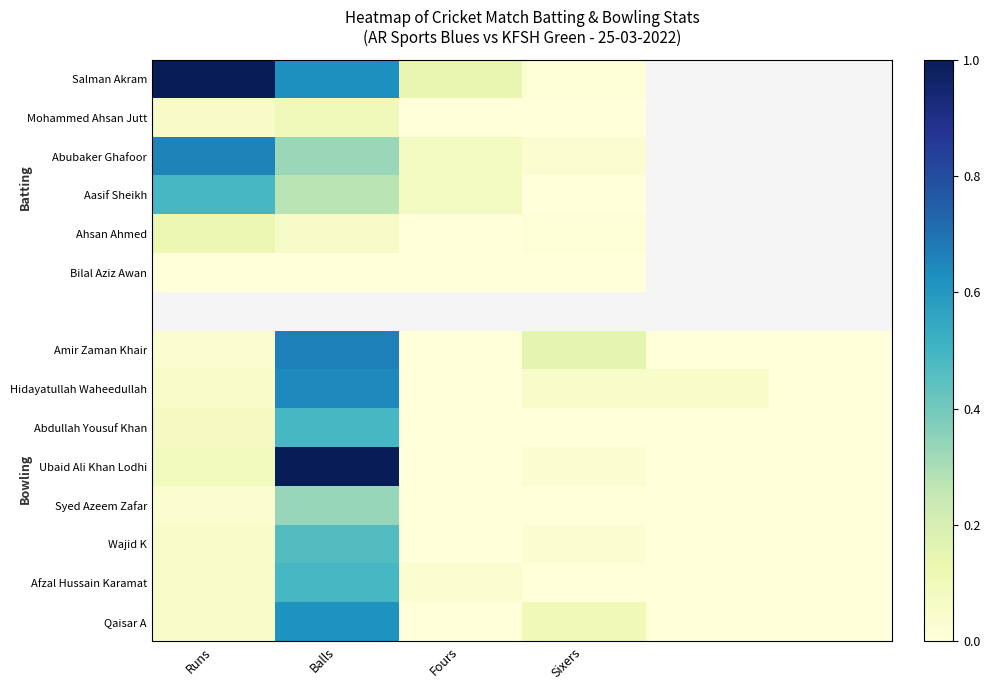

True or false: Salman Akram has a value of 0.1 at Fours.

True